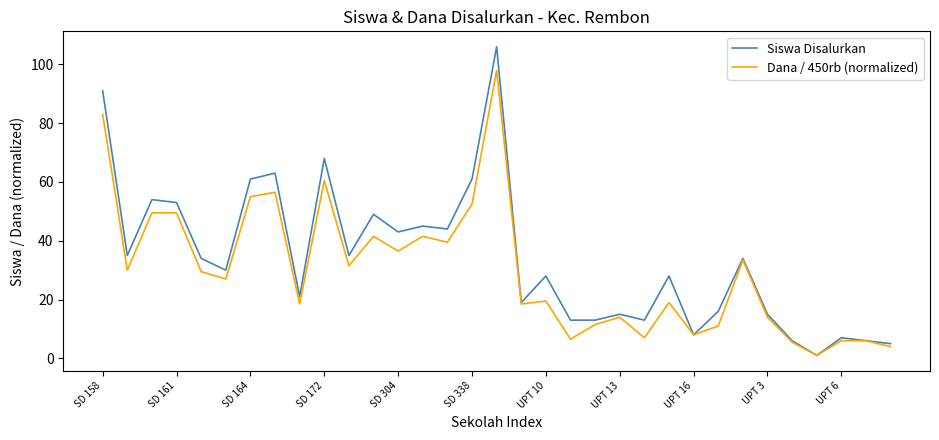

List the series in order of their peak value, lowest first.

Dana / 450rb (normalized), Siswa Disalurkan